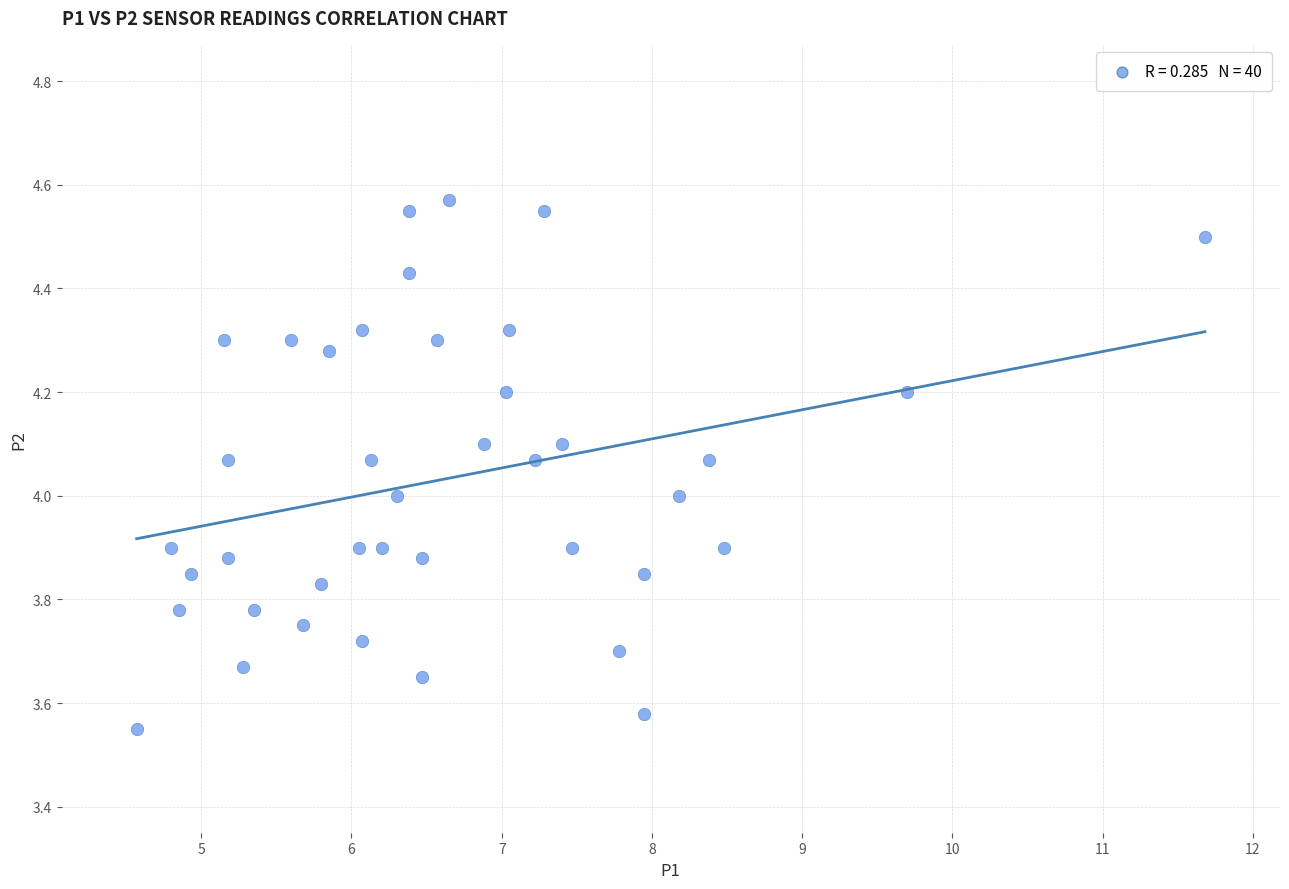

What is the range of Y values (max minus min)?

1.0